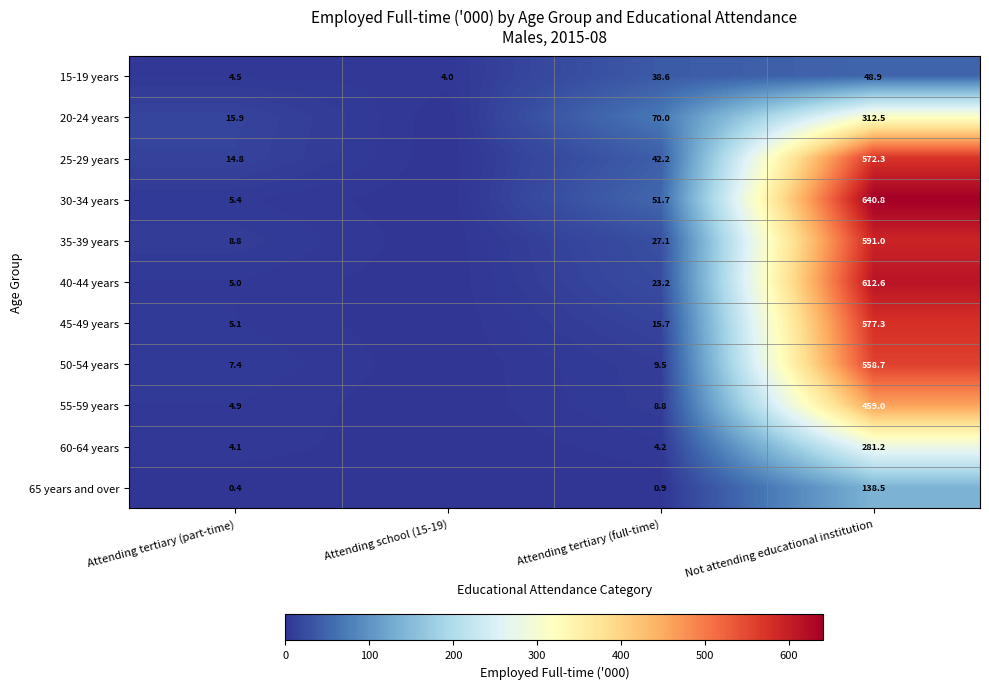

Is the value of 20-24 years at Attending tertiary (part-time) greater than the value of 60-64 years at Attending tertiary (full-time)?

Yes